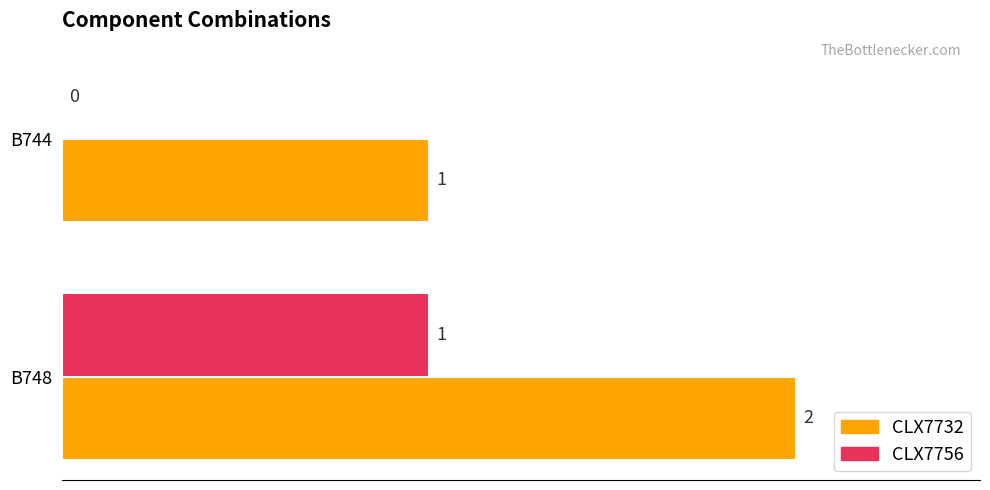

The CLX7732 series shows 1 at B744. True or false?

True